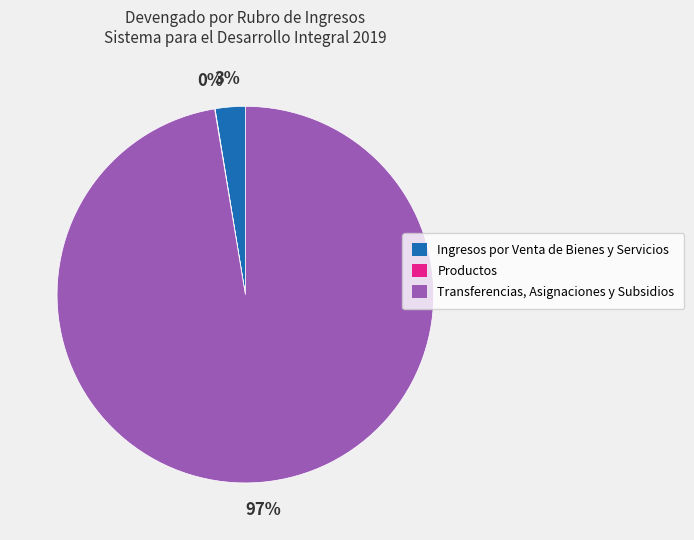

To the nearest percent, what is the difference between the largest and smallest slice percentages?

97%